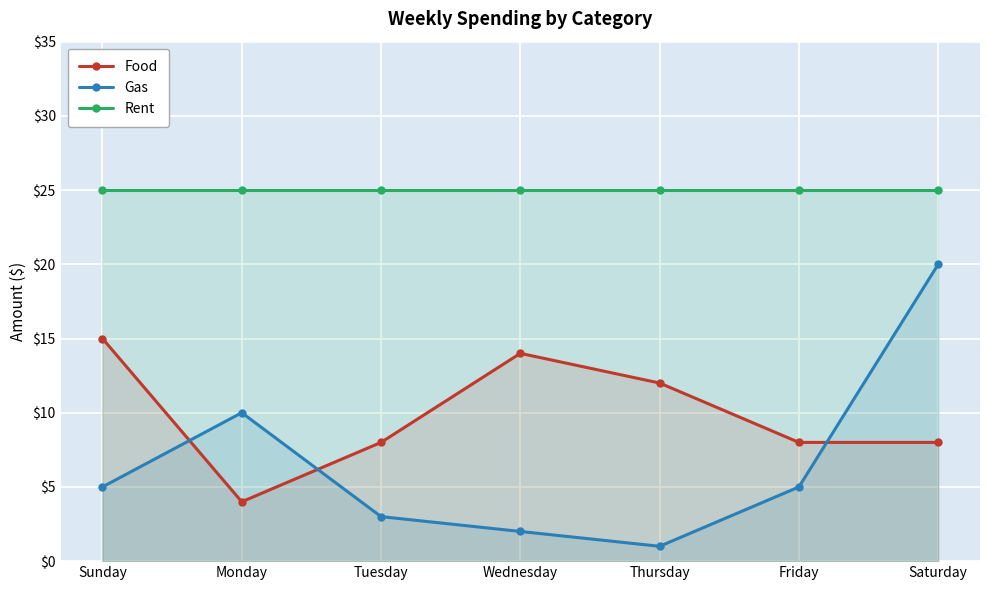

What is the label of the 5th point from the left?

Thursday